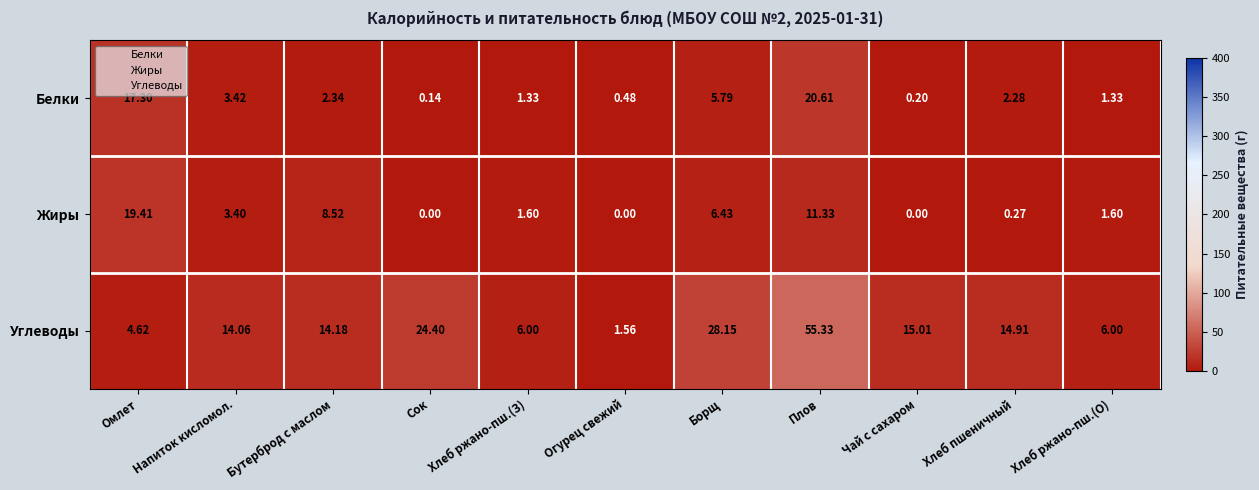

Which category has the highest value in the Белки series?

Плов